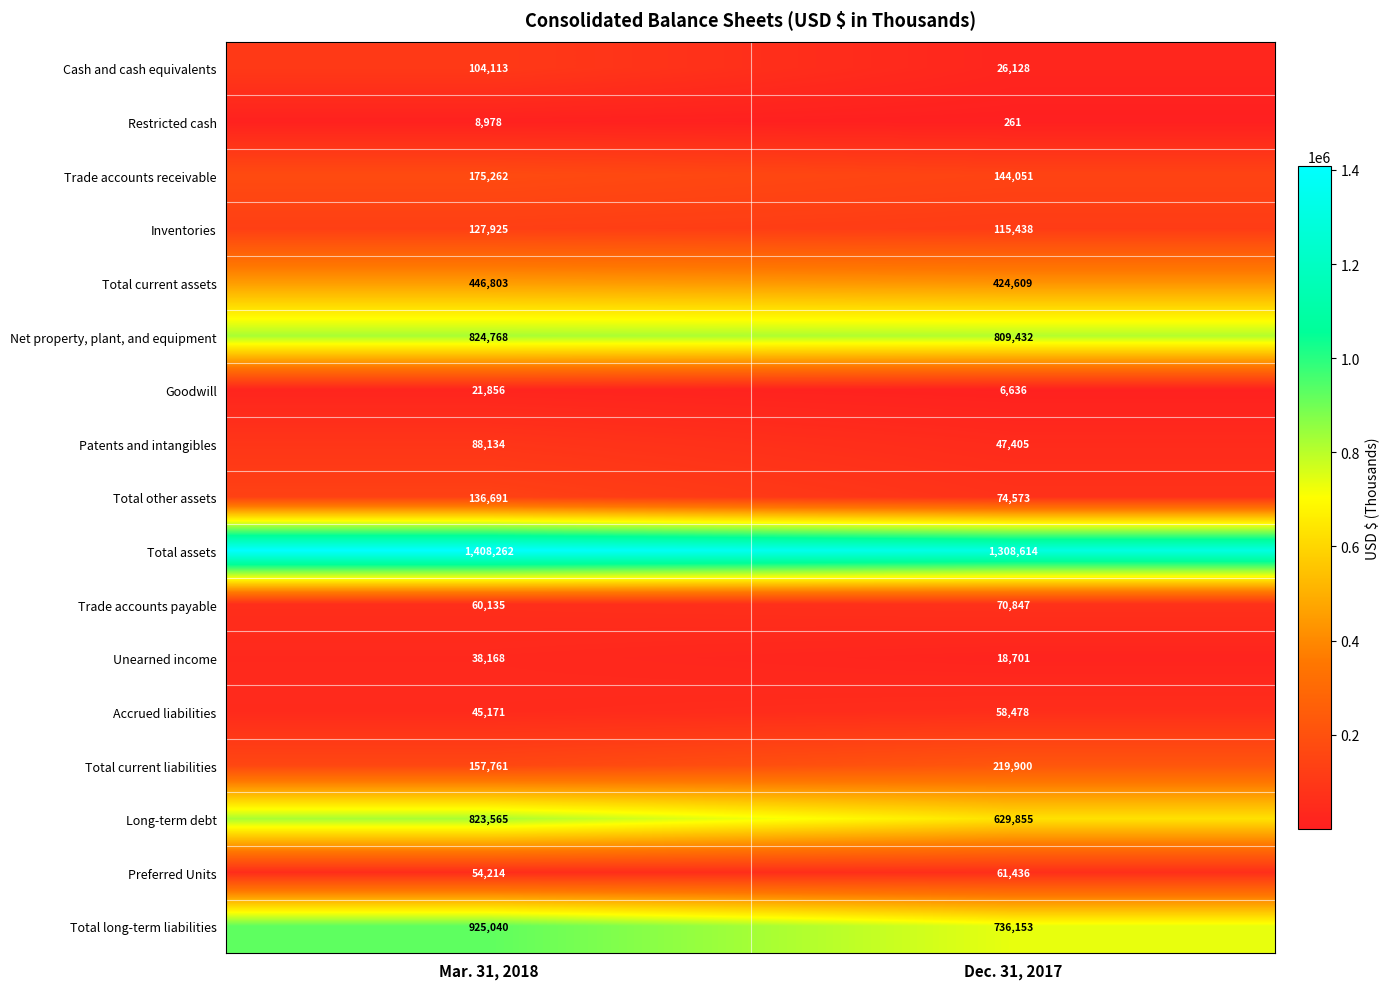

How many series are shown in this chart?

17